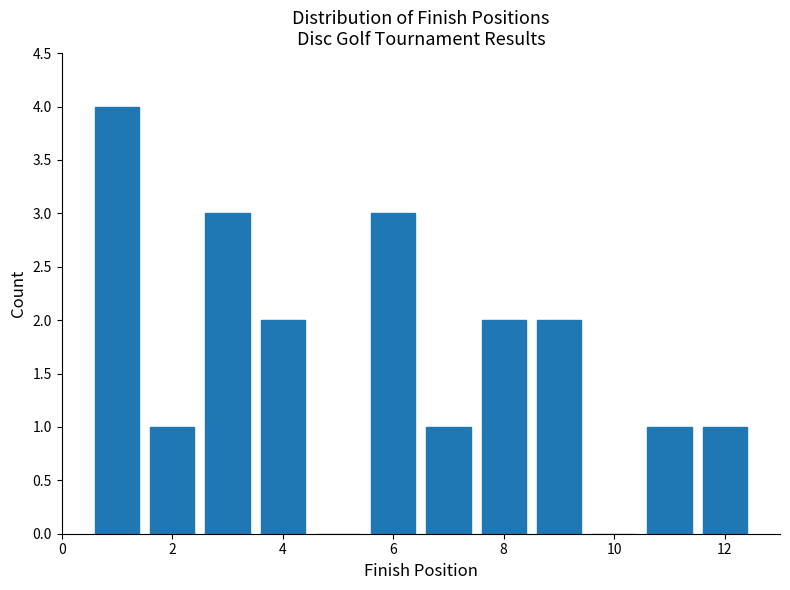

Over which range of the x-axis is the bar tallest?

0.5 to 1.5